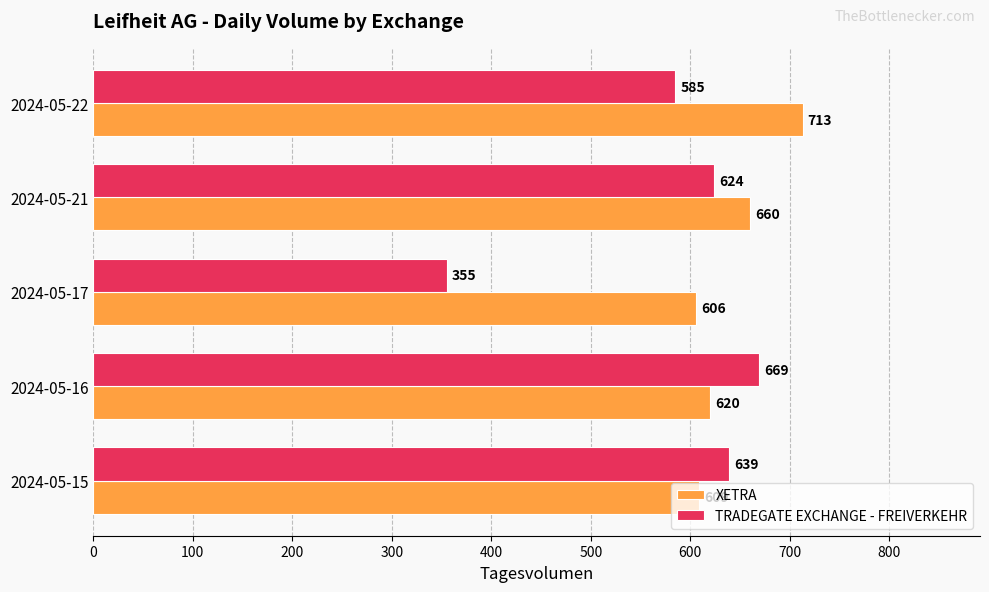

Which series has the largest range (max minus min)?

TRADEGATE EXCHANGE - FREIVERKEHR